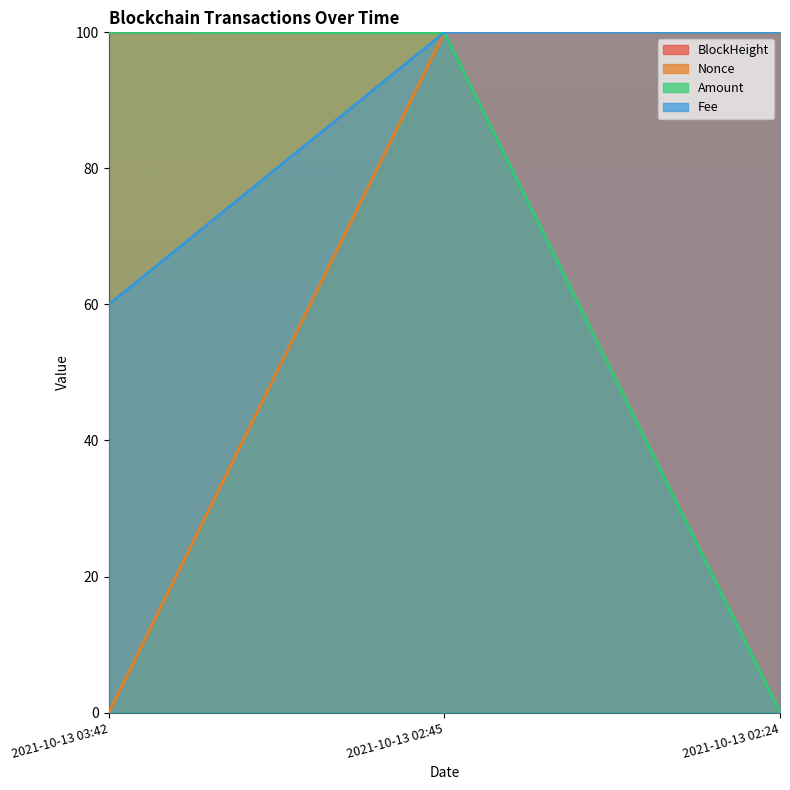

What is the average value of the Amount series?

66.7